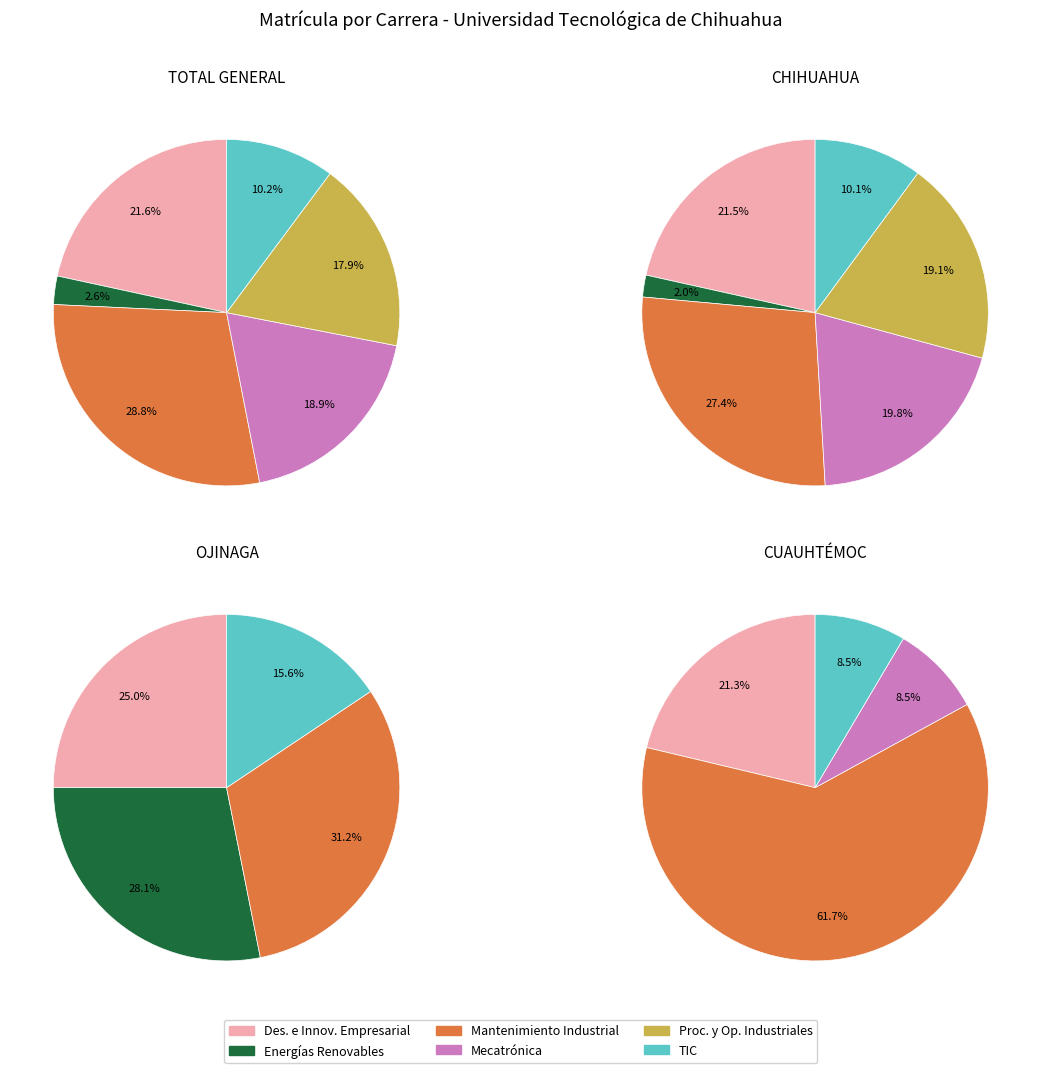

Between 0 and 1, which series saw the biggest shift?

Mantenimiento Industrial